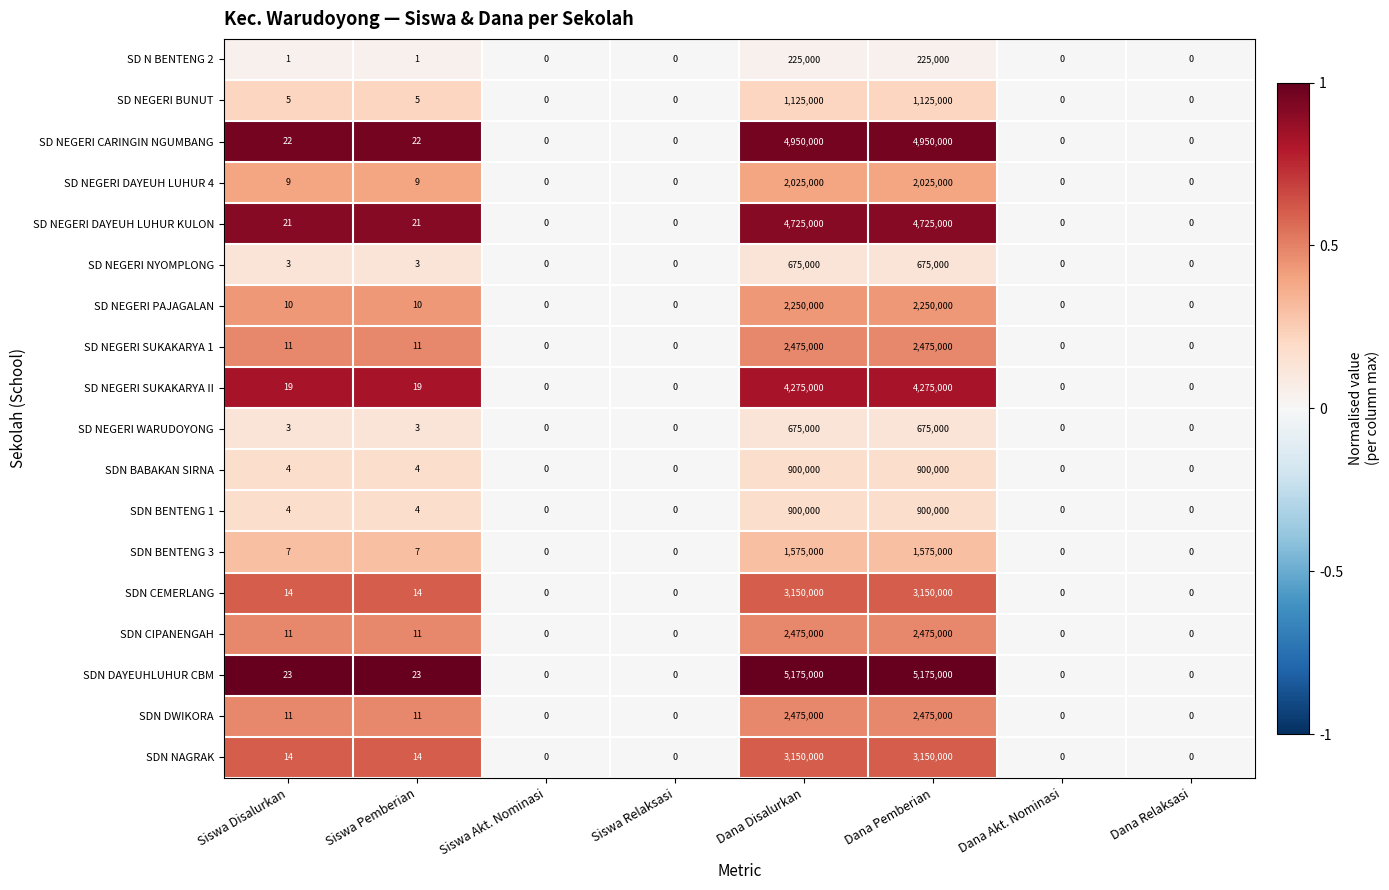

How many distinct data groups are displayed?

18